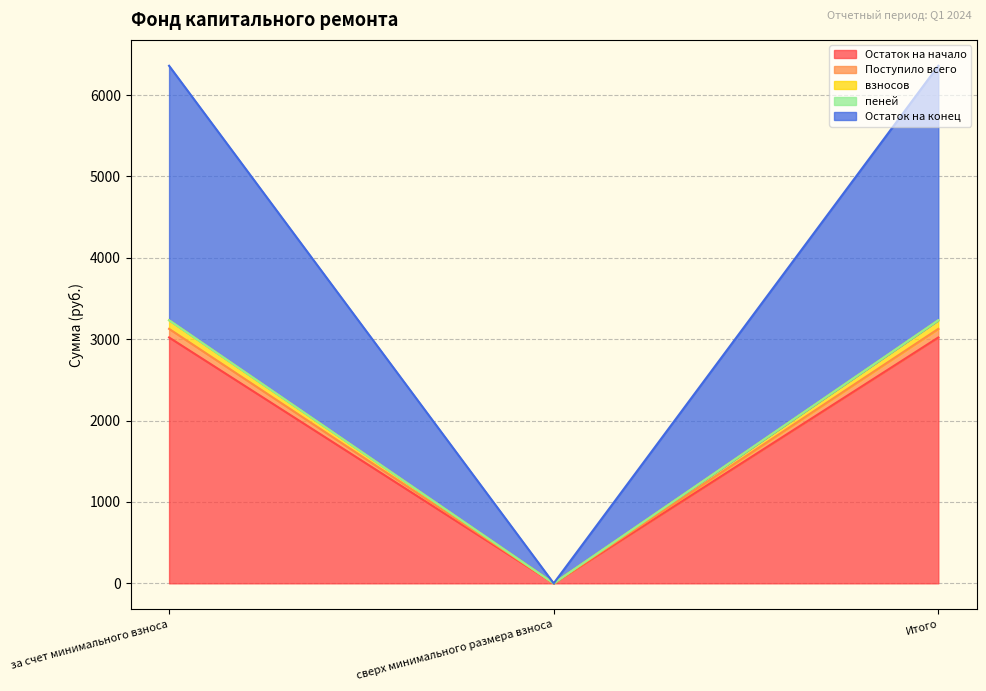

The взносов series shows 5036.9 at за счет минимального взноса. True or false?

False